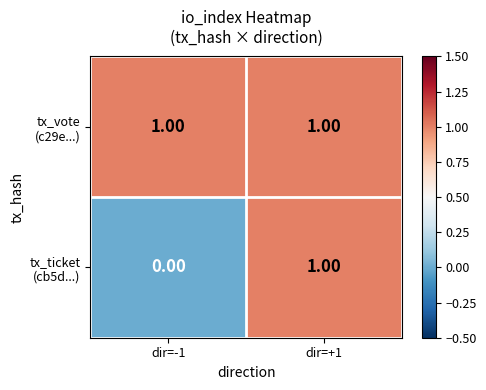

Count the number of data series in this chart.

2